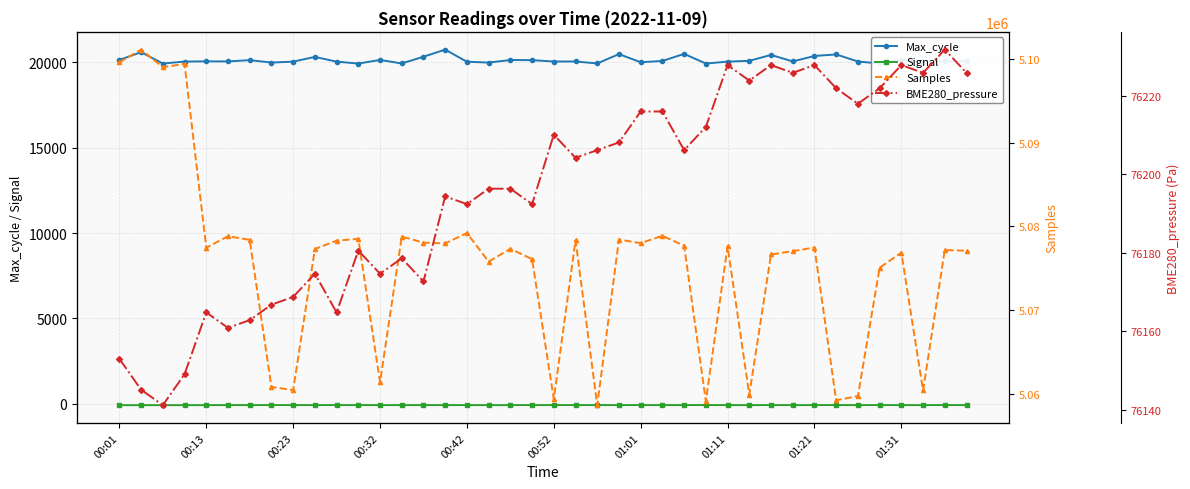

True or false: Max_cycle has more than 2 interior local peaks.

True